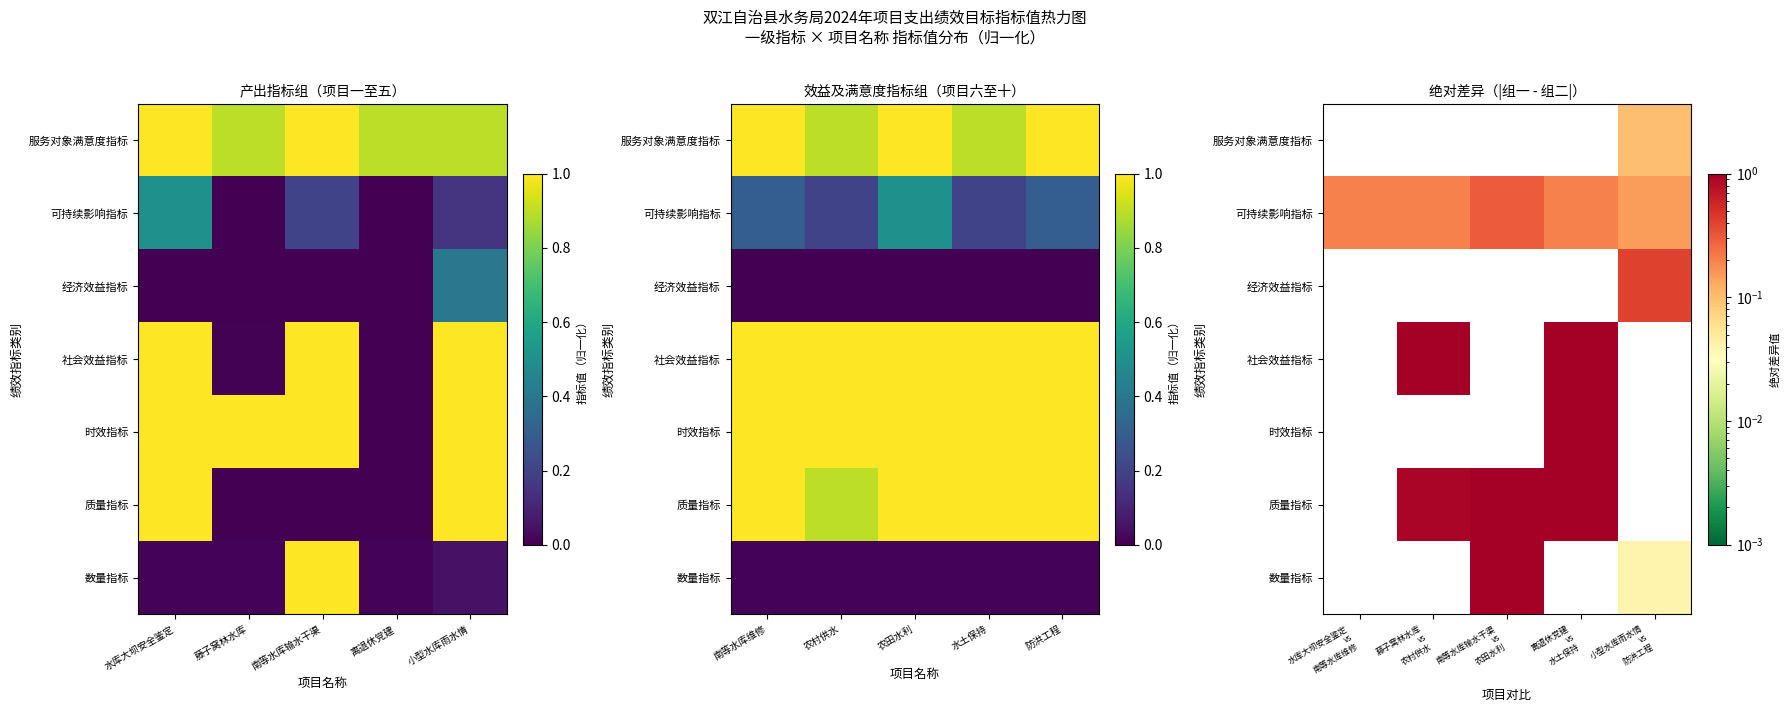

Count the number of data series in this chart.

7